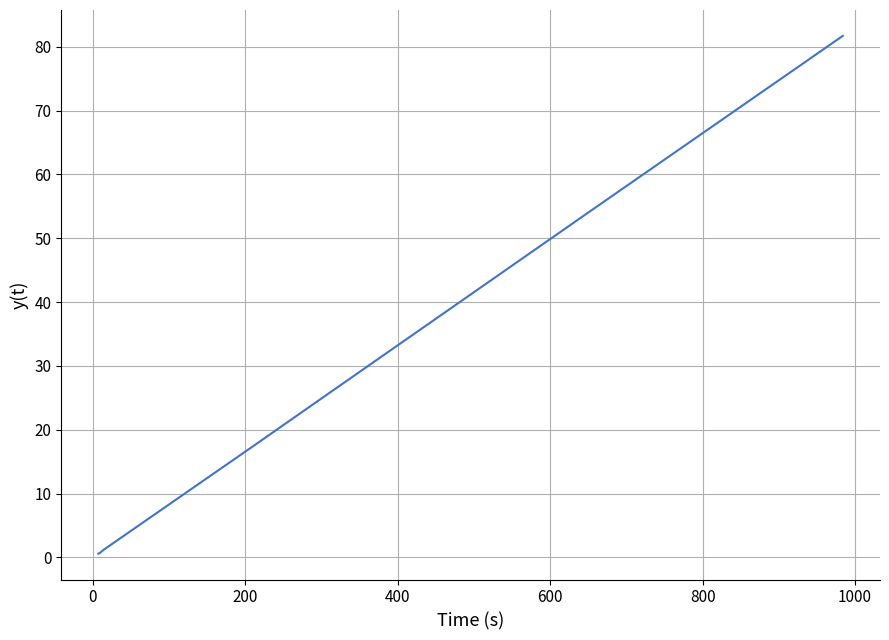

What is the greatest value displayed?

81.7